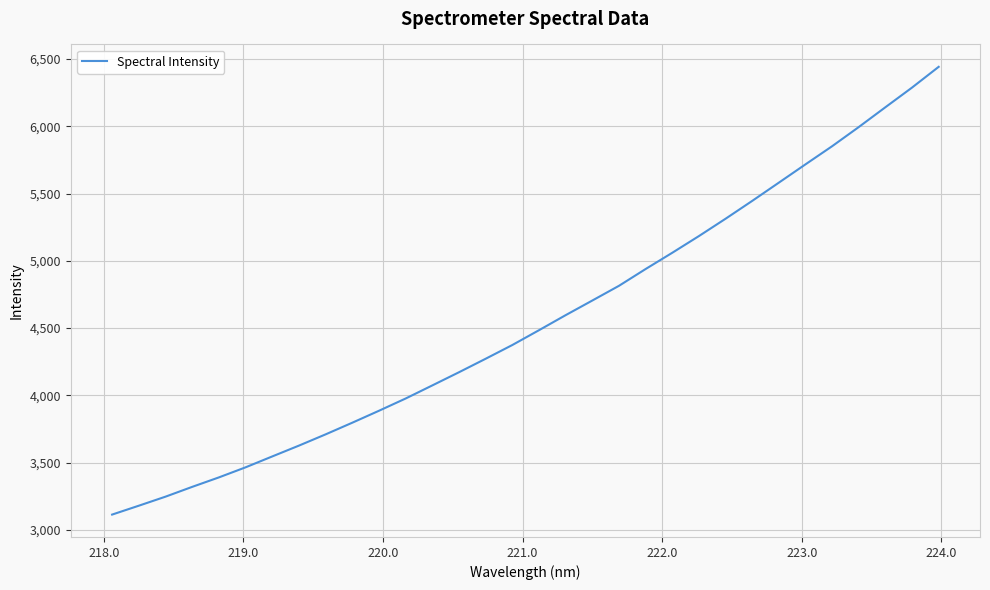

What is the smallest value displayed?

3113.7